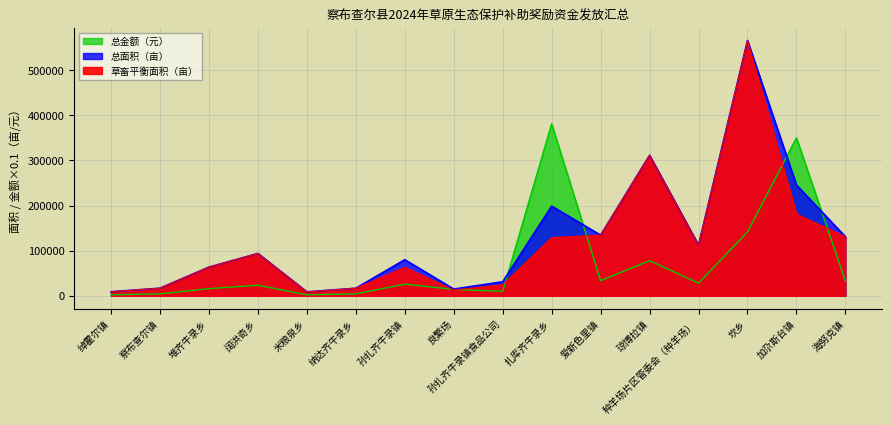

Does the chart display data point markers on the line(s)?

No